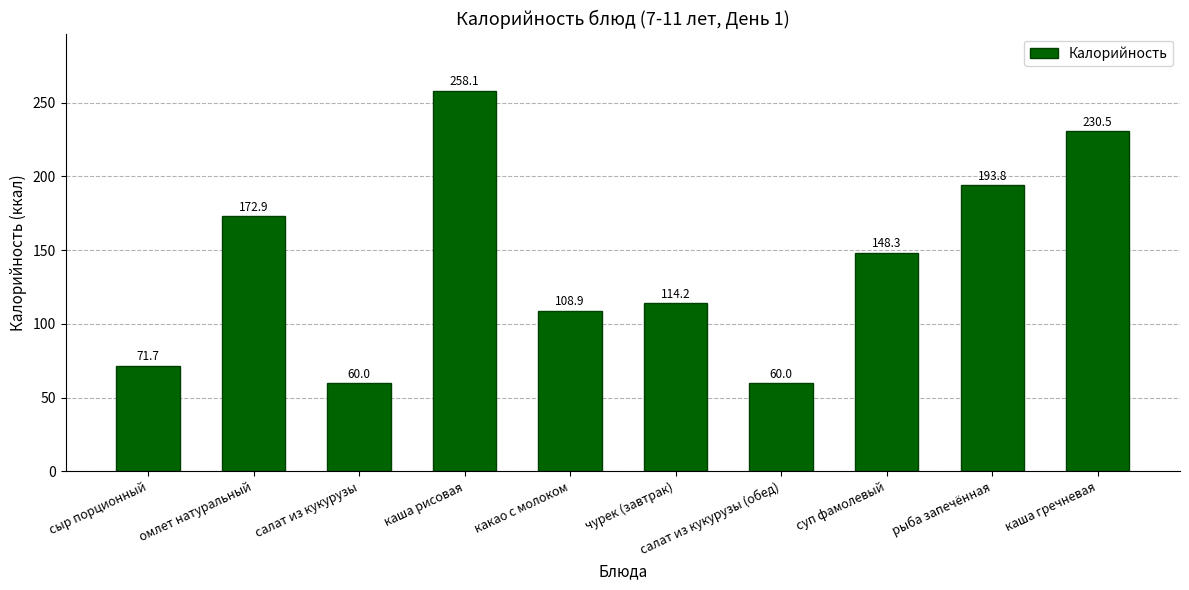

Between сыр порционный and салат из кукурузы, which is larger?

сыр порционный